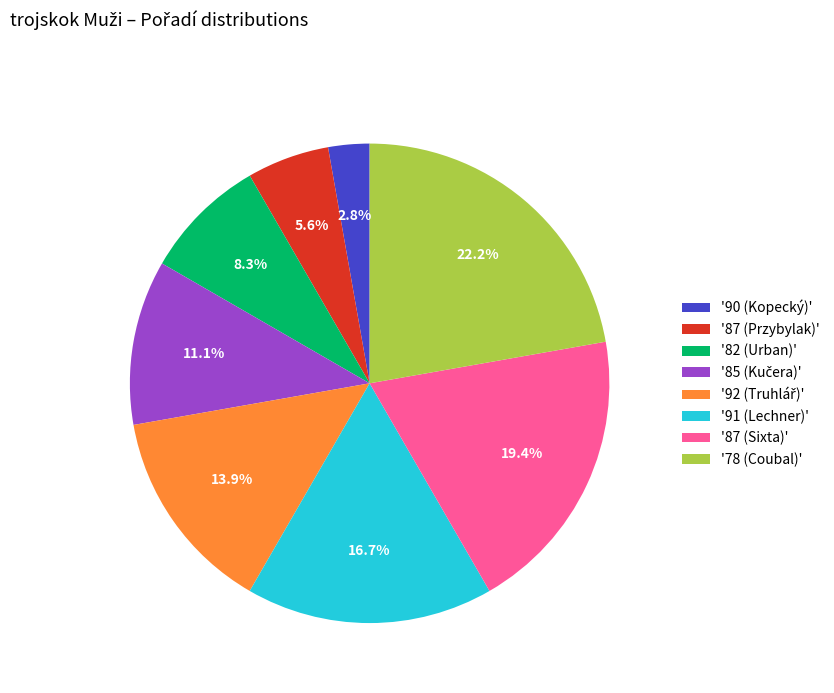

To the nearest percent, what is the difference between the largest and smallest slice percentages?

19%